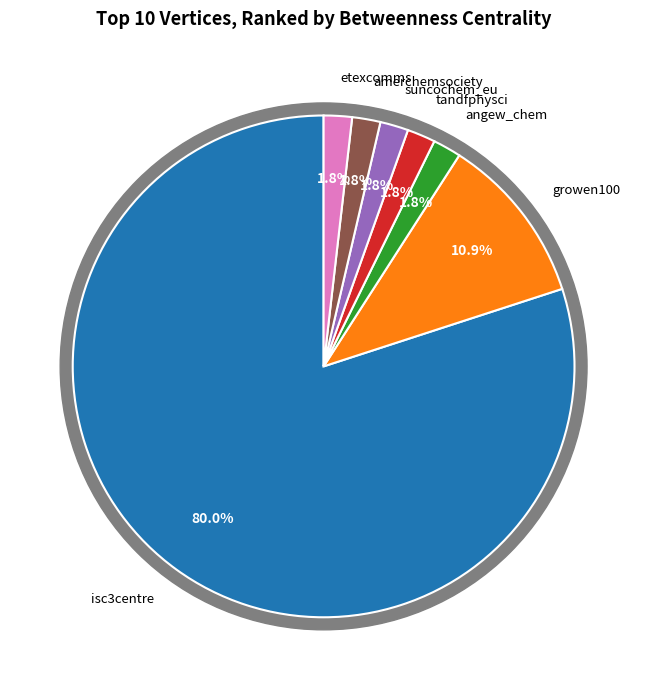

To the nearest percent, what is the average slice percentage?

14%